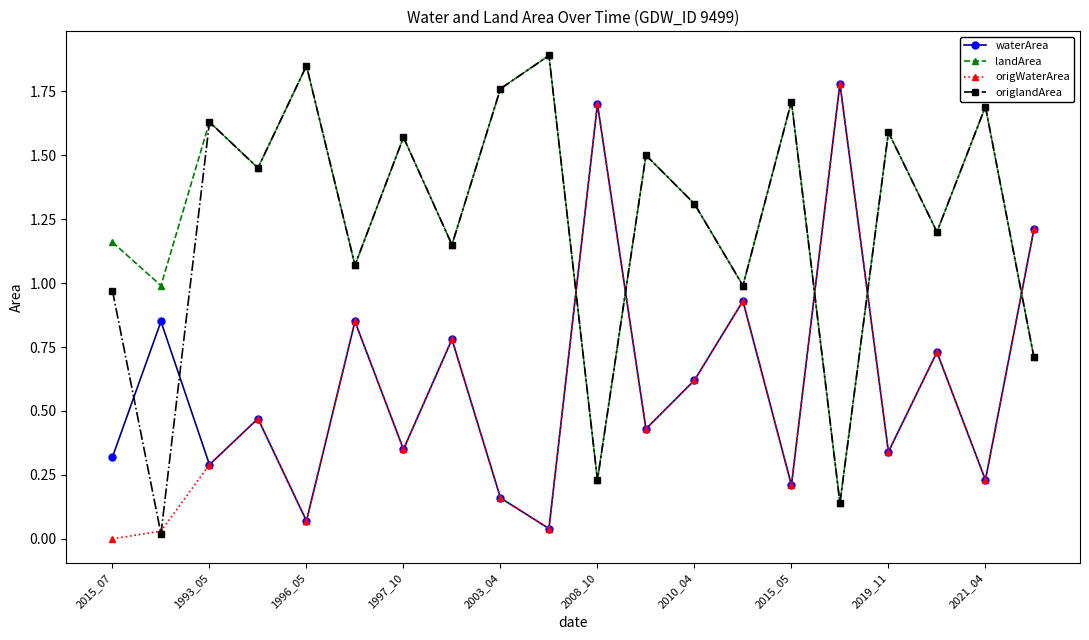

How many intersections are there between origlandArea and waterArea?

7